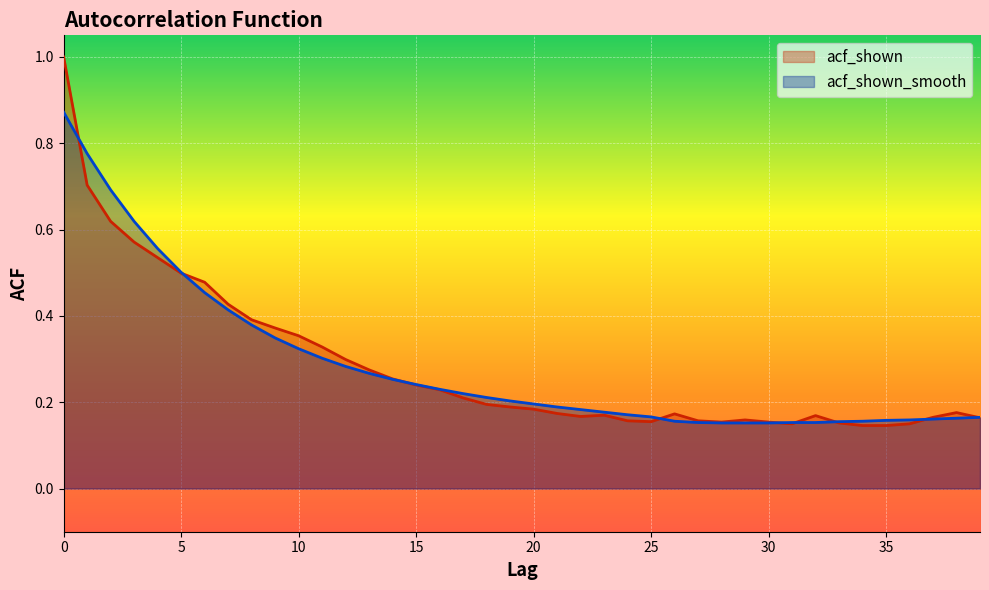

What is the smallest value displayed?

0.1